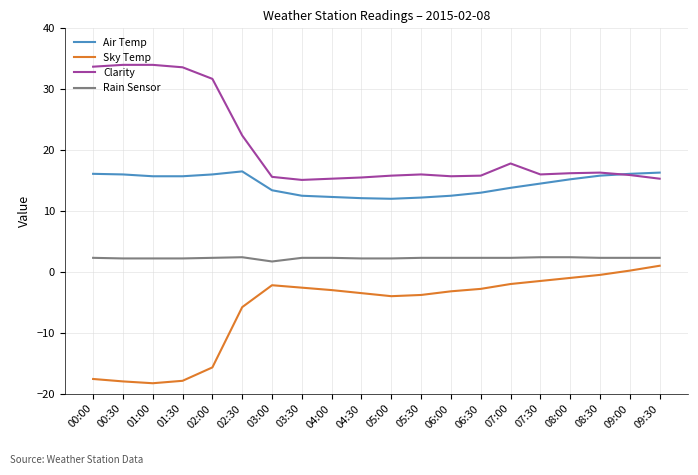

The value of Clarity at 02:30 is 8.3. True or false?

False